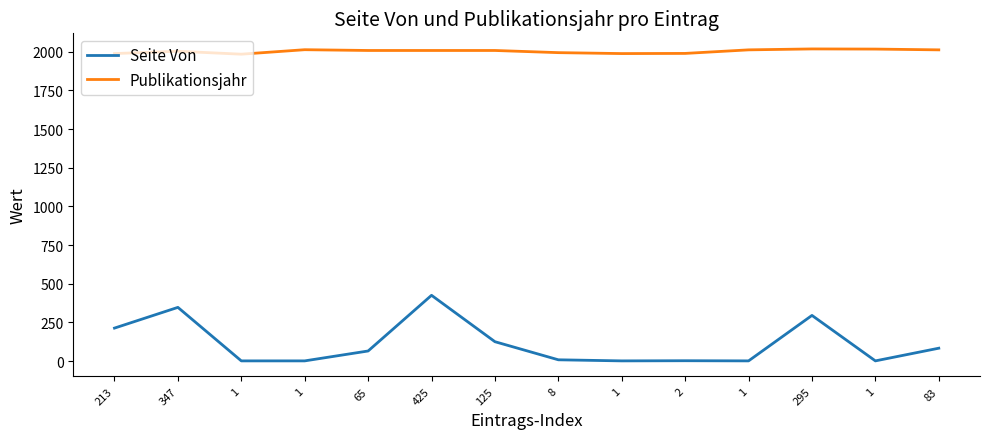

What is the sum of all Seite Von values?

1568